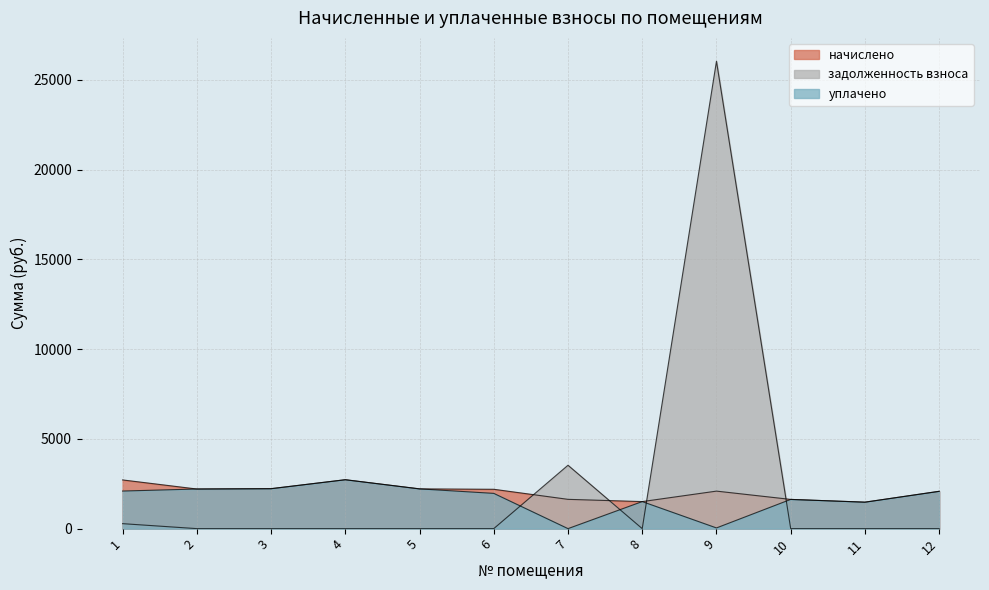

True or false: задолженность взноса has more than 1 points higher than both neighbors.

True